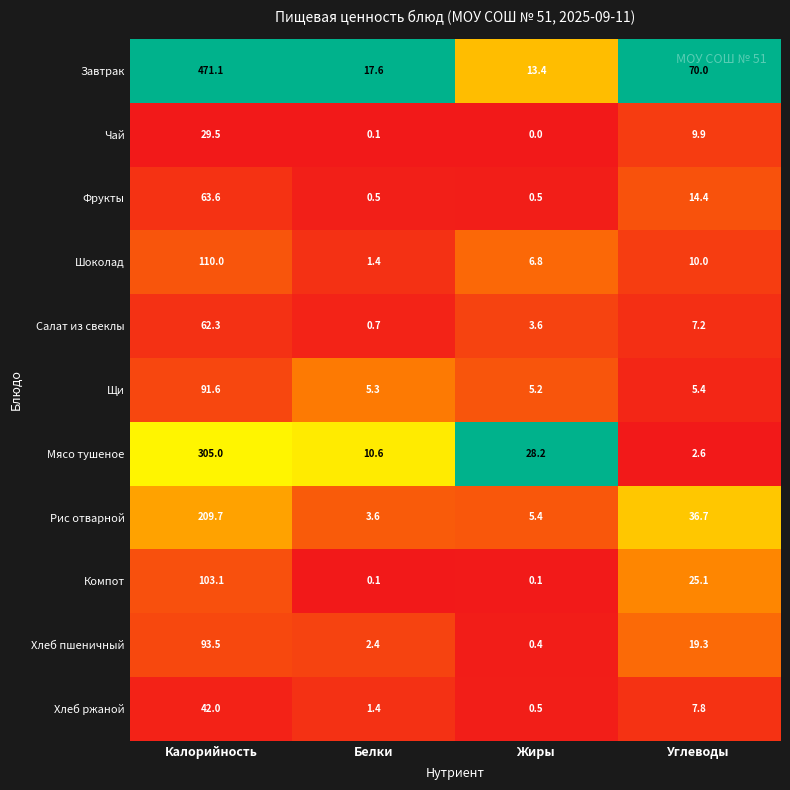

Rank the series by their maximum value, from lowest to highest.

Чай, Хлеб ржаной, Салат из свеклы, Фрукты, Щи, Хлеб пшеничный, Компот, Шоколад, Рис отварной, Мясо тушеное, Завтрак